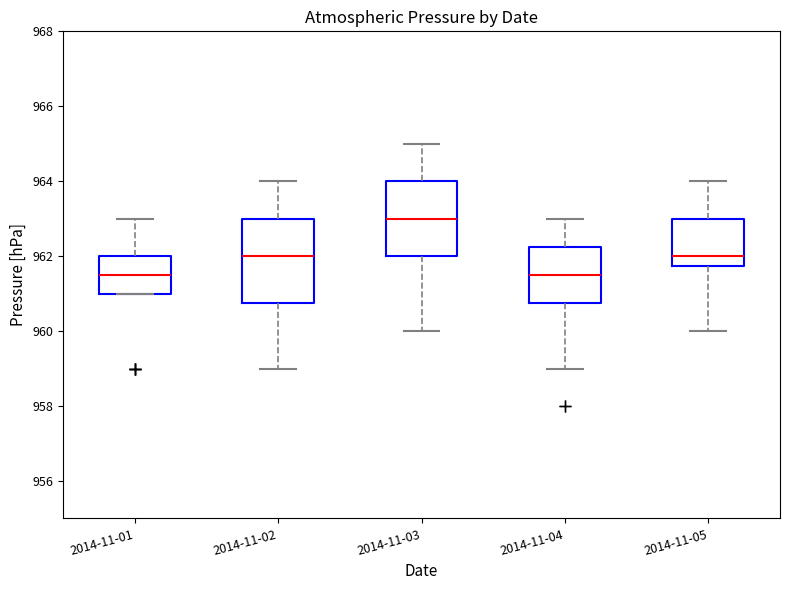

Reading left to right, transcribe this box plot: for each box, give where its median line is, the range the box spans, and where its two whiskers end, as read against the y-axis. The values are not printed on the chart, so give them approximately, as read against the axis.

2014-11-01: median 961.6, box 961.0 to 962.0, whiskers 961.0 to 963.0
2014-11-02: median 962.0, box 960.8 to 963.0, whiskers 959.0 to 964.0
2014-11-03: median 963.0, box 962.0 to 964.0, whiskers 960.0 to 965.0
2014-11-04: median 961.6, box 960.8 to 962.2, whiskers 959.0 to 963.0
2014-11-05: median 962.0, box 961.8 to 963.0, whiskers 960.0 to 964.0